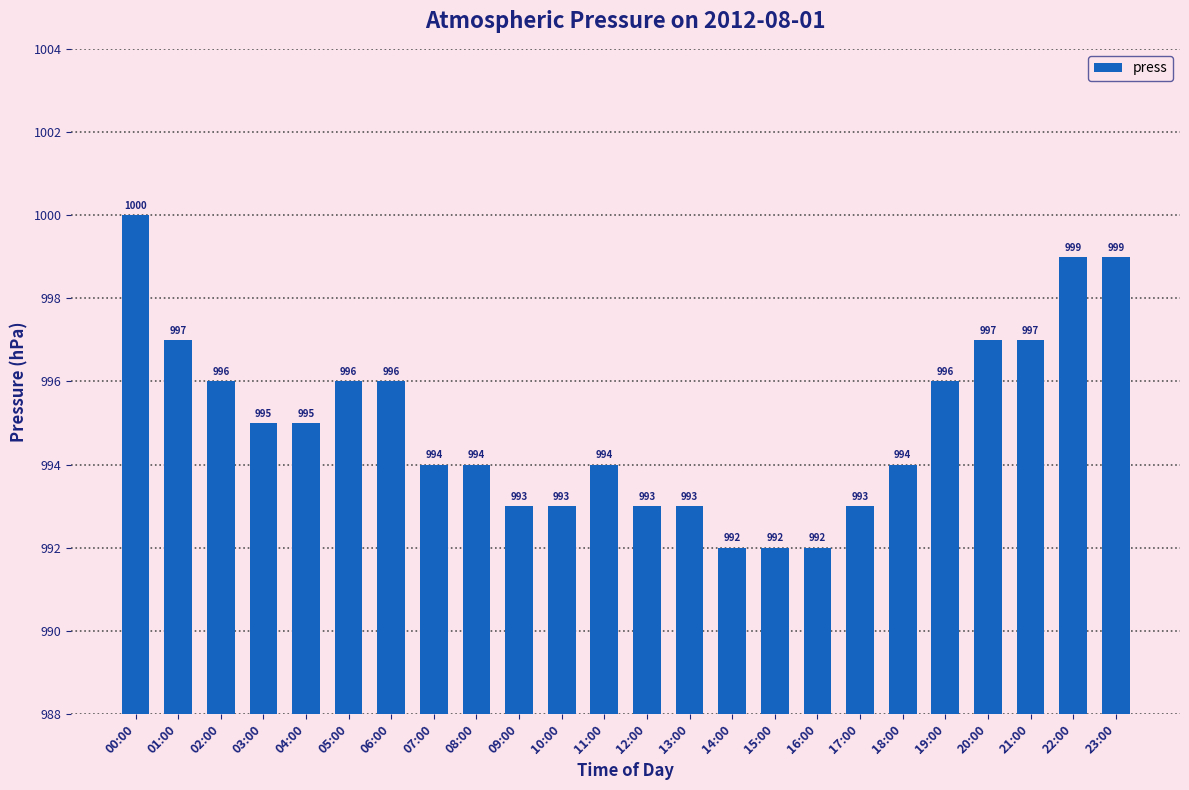

Does the chart contain any negative values?

No